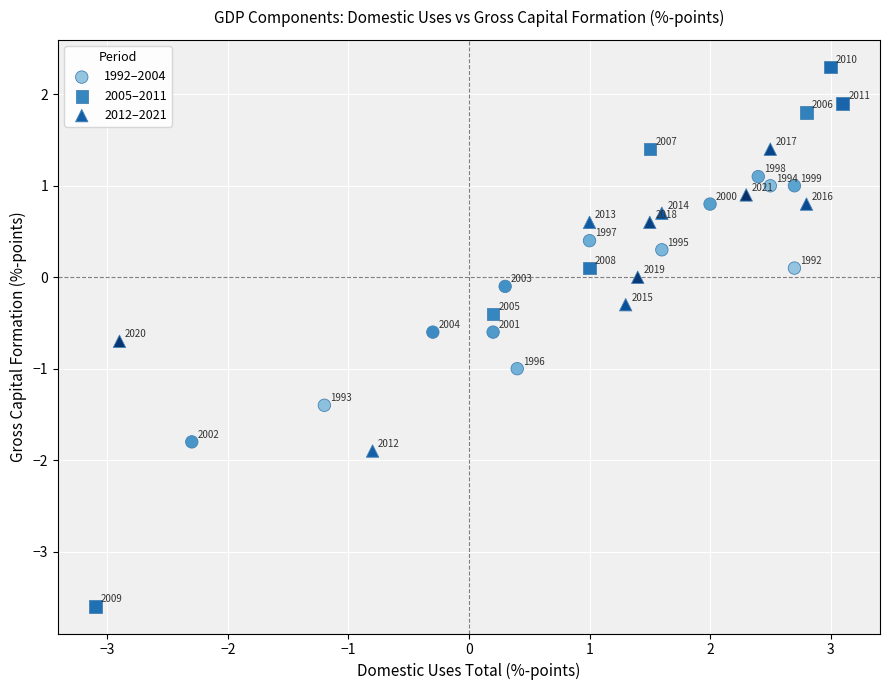

Which series reaches the minimum Y coordinate?

2005–2011